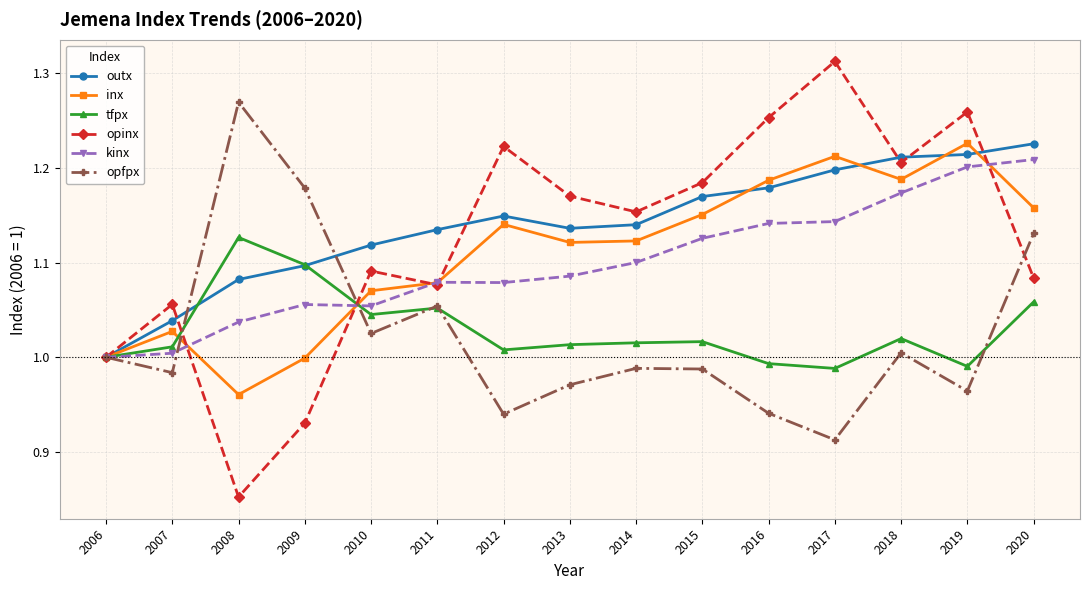

What are all the series names shown in the legend?

outx, inx, tfpx, opinx, kinx, opfpx